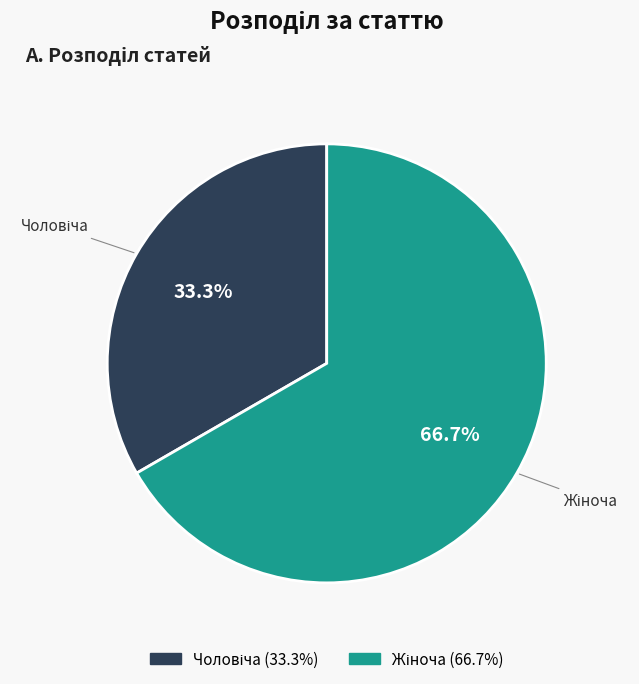

Count the number of slices in the pie.

2